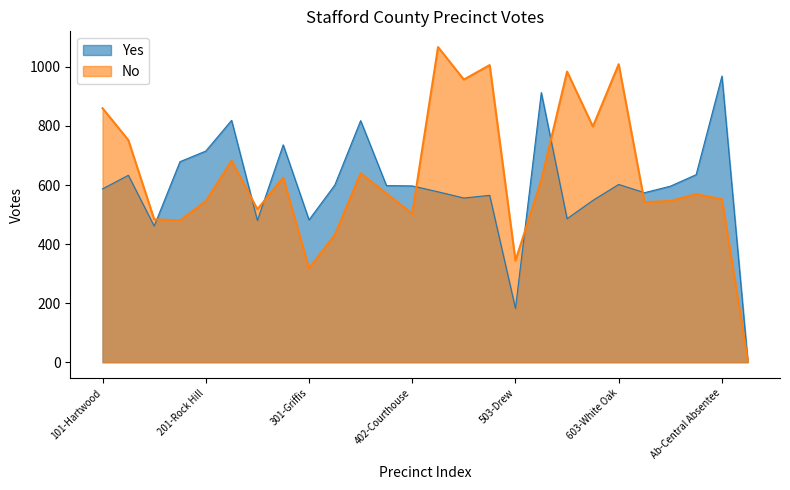

The value of No at 501-Grafton is 957. True or false?

True